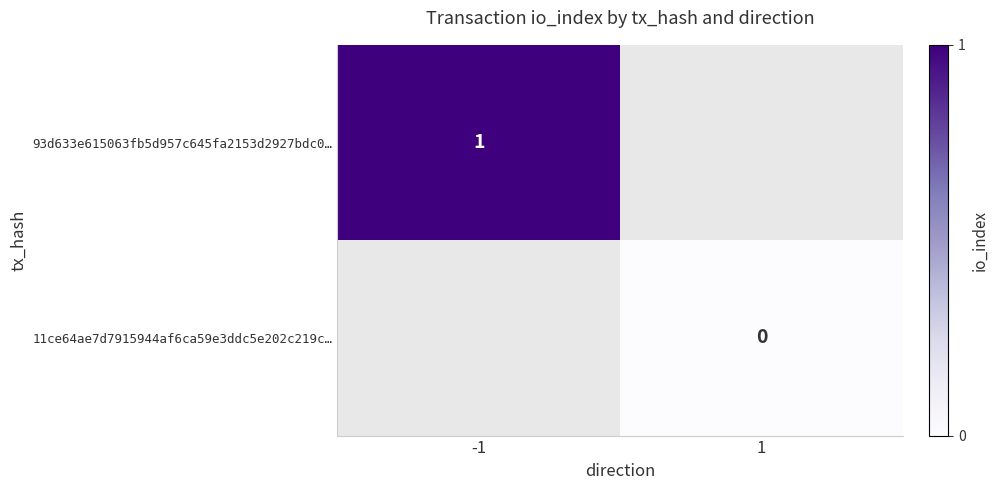

The value of 93d633e615063fb5d957c645fa2153d2927bdc0… at -1 is 1. True or false?

True